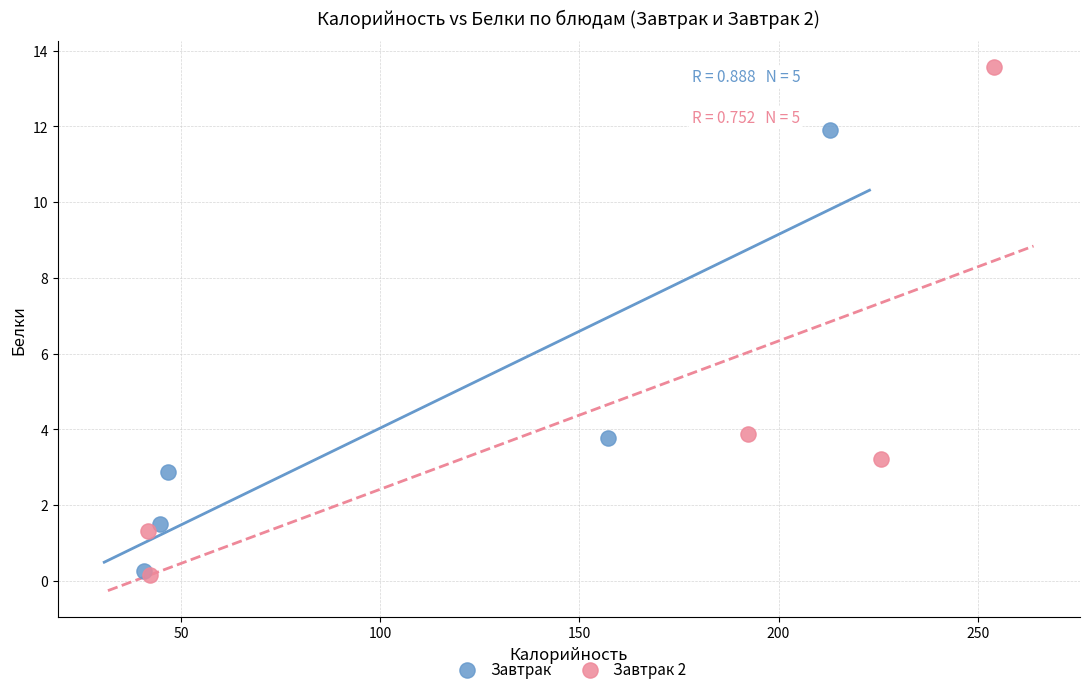

Which series contains the highest Y value?

Завтрак 2